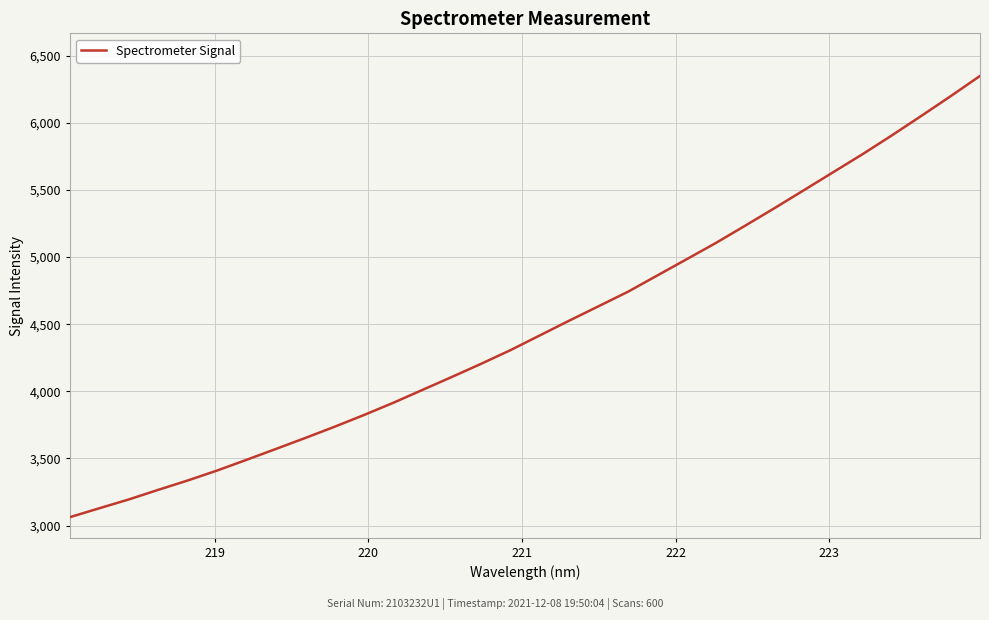

What is the maximum value shown in the chart?

6348.8